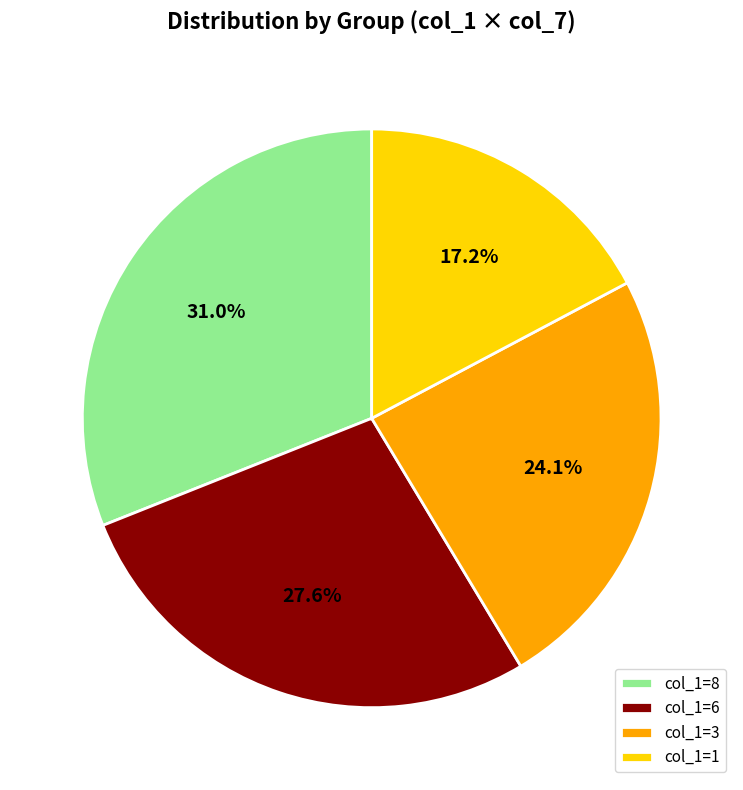

What is the largest slice in the pie chart?

col_1=8